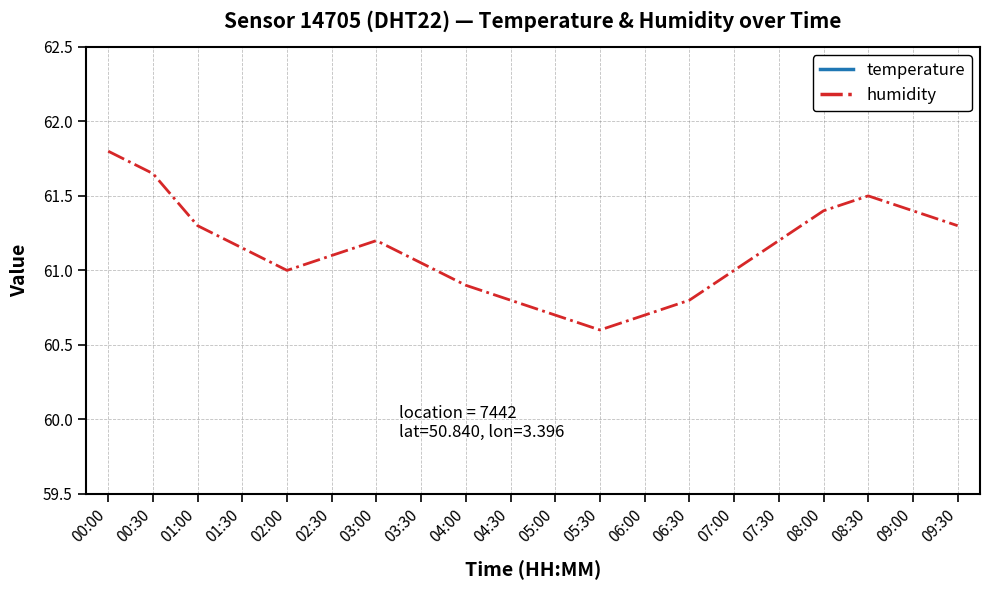

What is the minimum value shown in the chart?

25.1